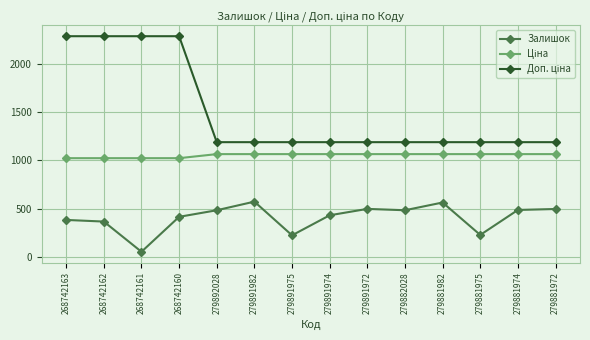

True or false: Залишок has more than 2 points higher than both neighbors.

True